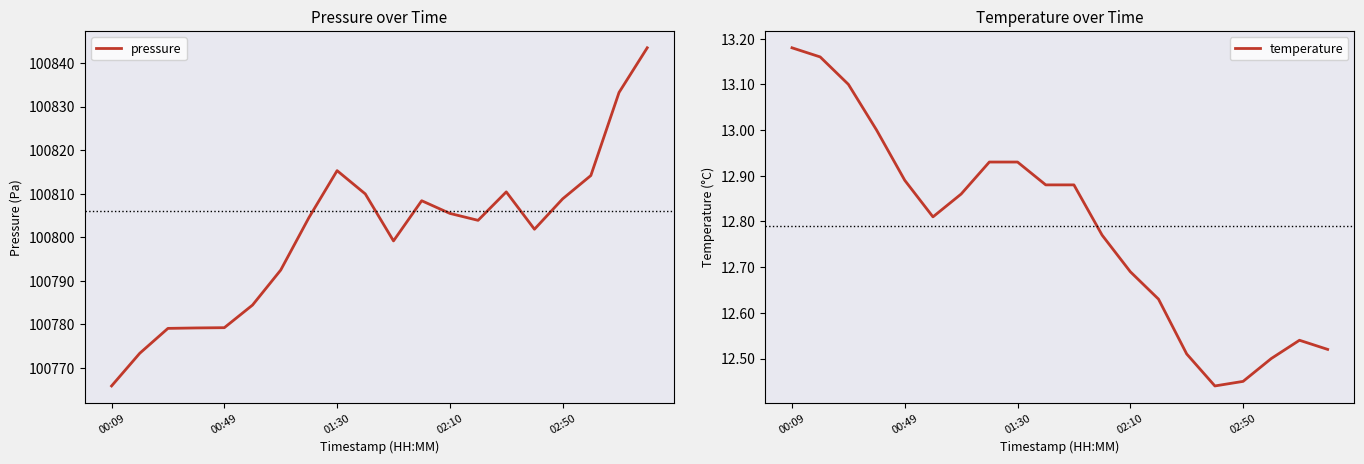

Is it true that pressure equals 100815.3 at 01:30?

True